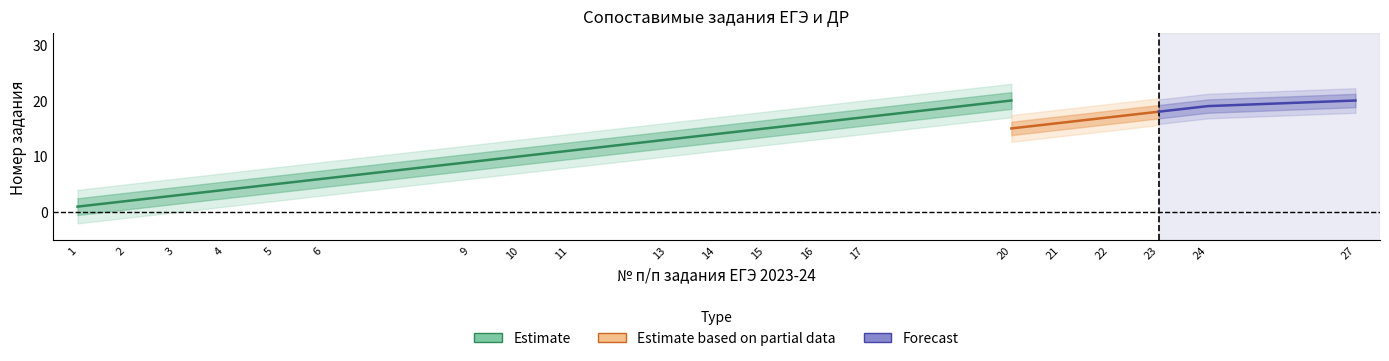

What is the sum of the EGE values at 3 and 15?

18